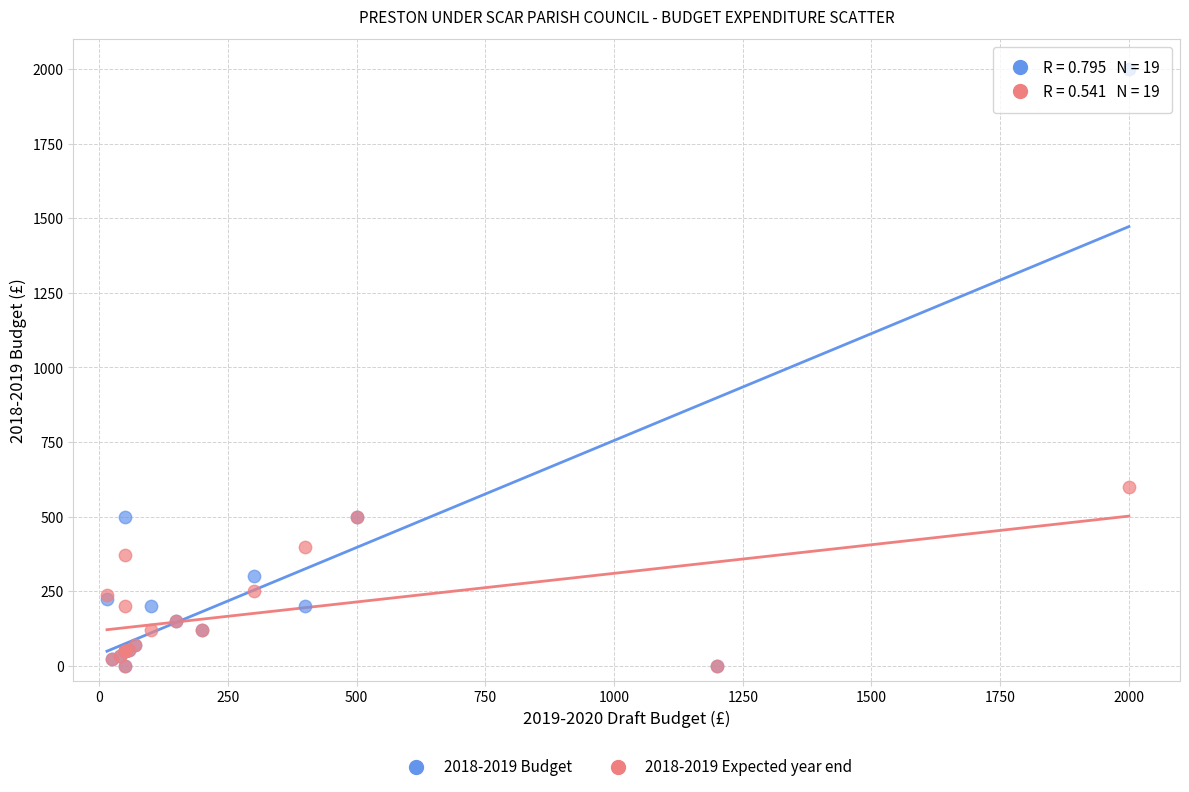

Across all series, what Y value is closest to 1000?

600.0